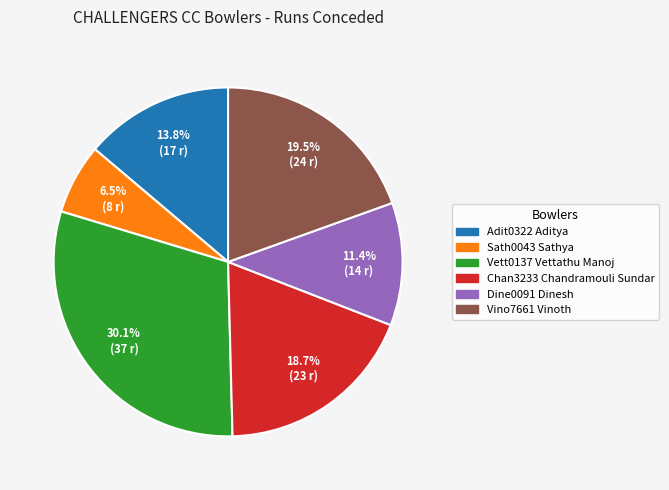

What is the total percentage of Chan3233 Chandramouli Sundar and Vino7661 Vinoth?

38.2%